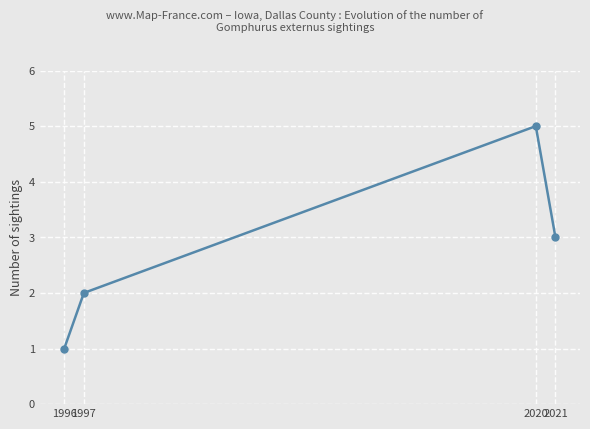

At which label is the value closest to 3?

2021